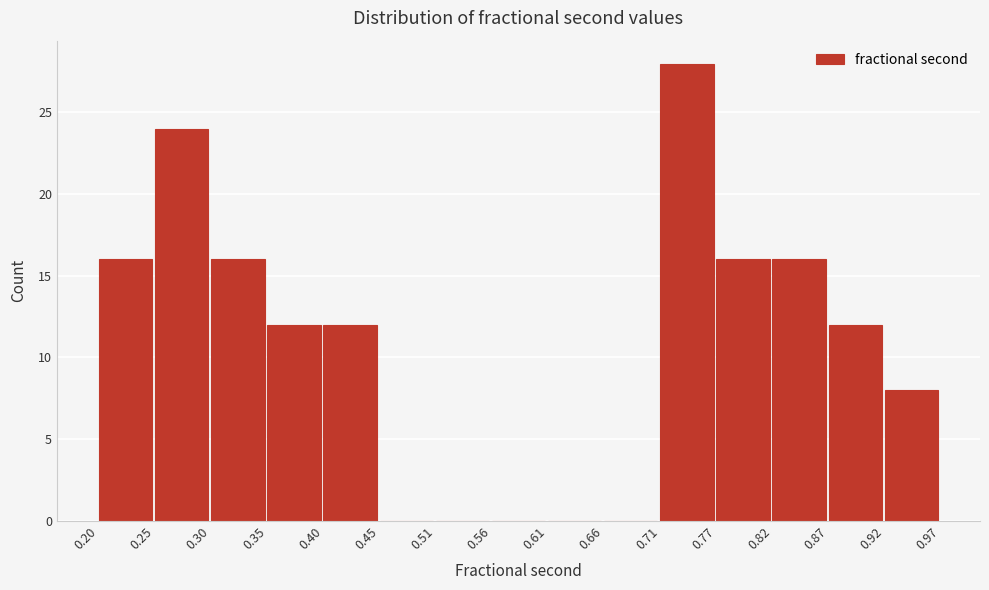

Which range on the x-axis has the tallest bar?

0.71 to 0.77